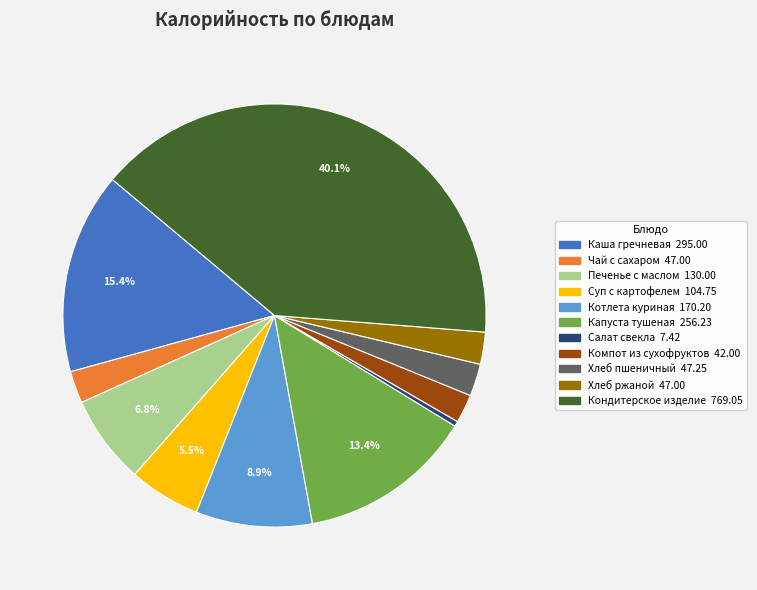

To the nearest percent, what is the difference between the largest and smallest slice percentages?

40%